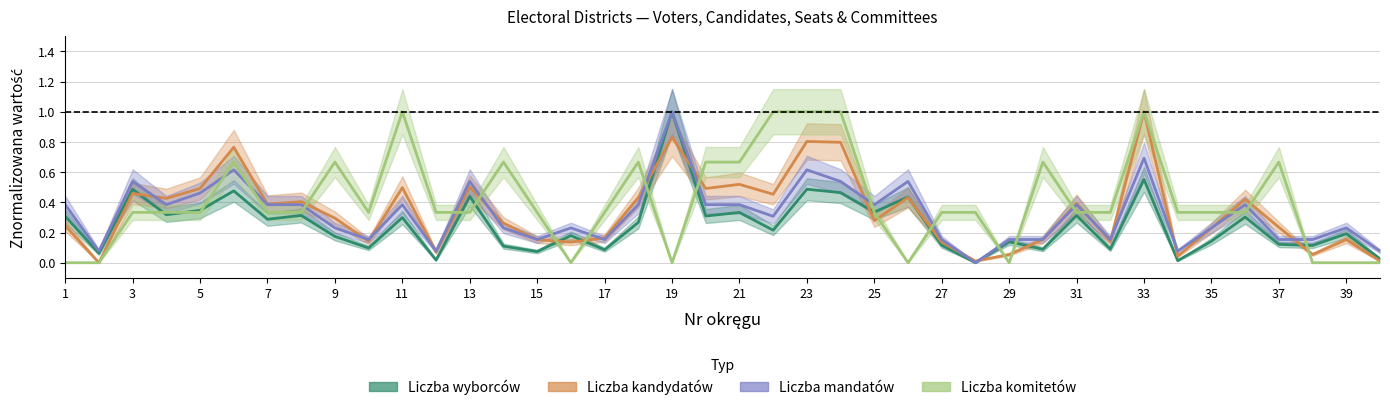

What is the sum of the Liczba kandydatów values at 1 and 6?

1.0